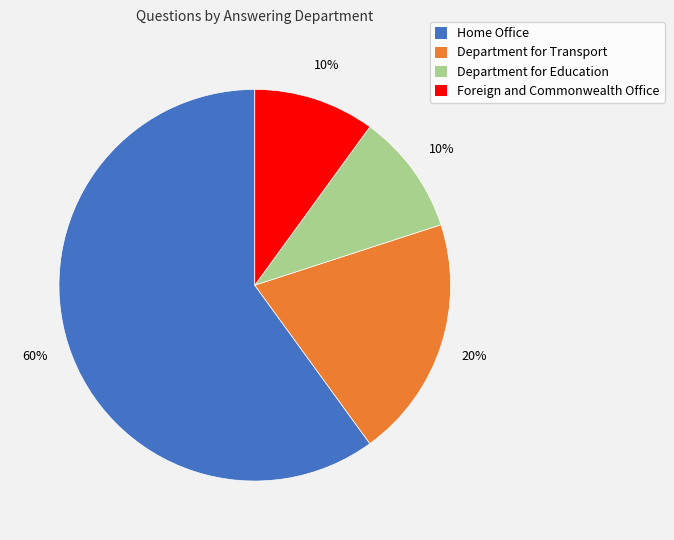

Is the sum of Foreign and Commonwealth Office and Department for Transport greater than half?

No